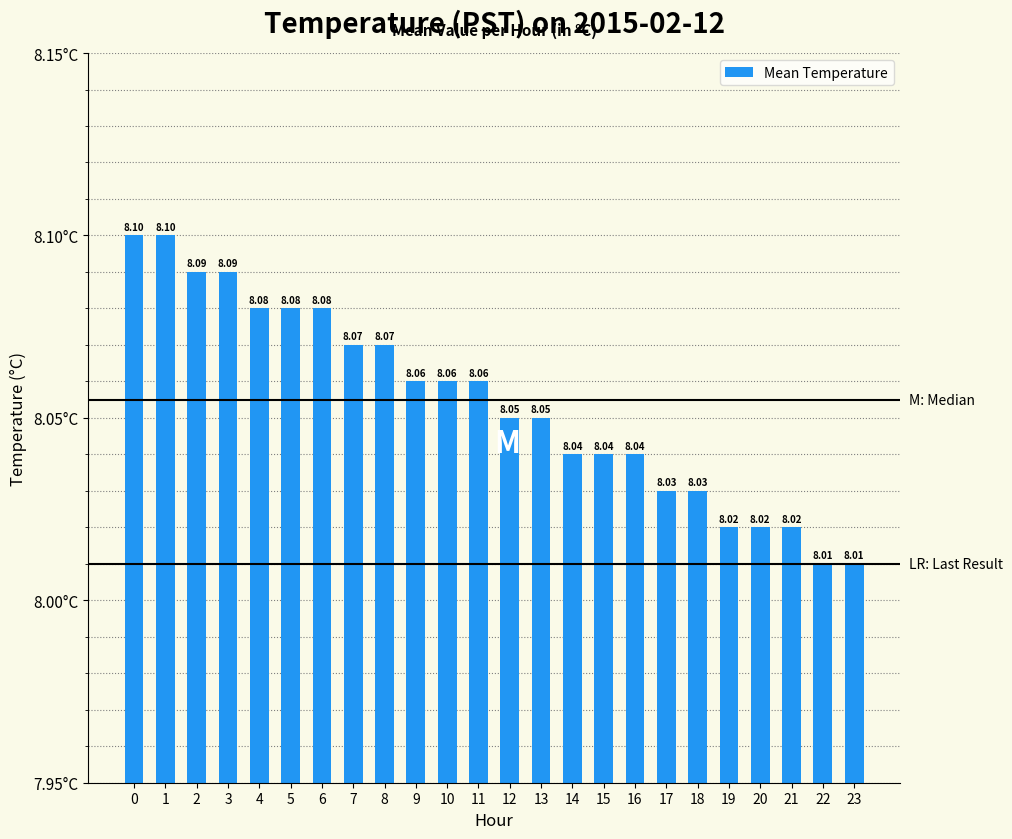

What value does the data have at 10?

8.1